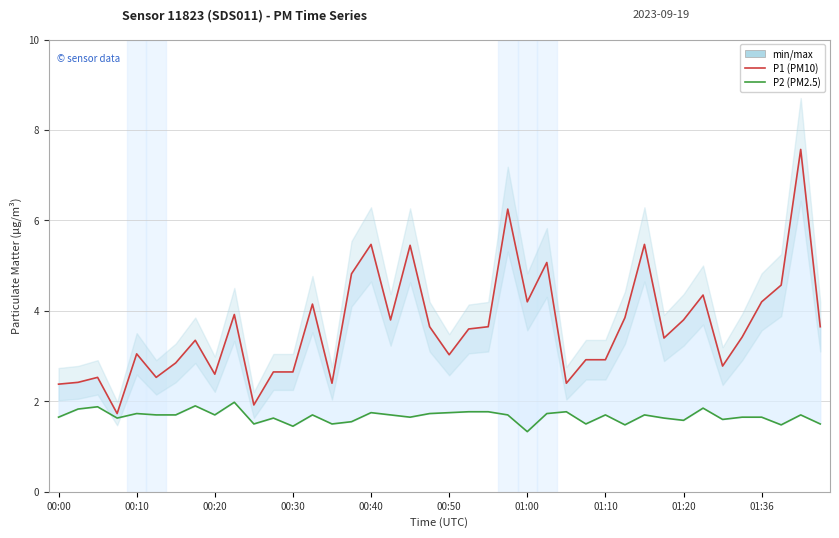

What is the sum of all P1 (PM10) values?

145.4